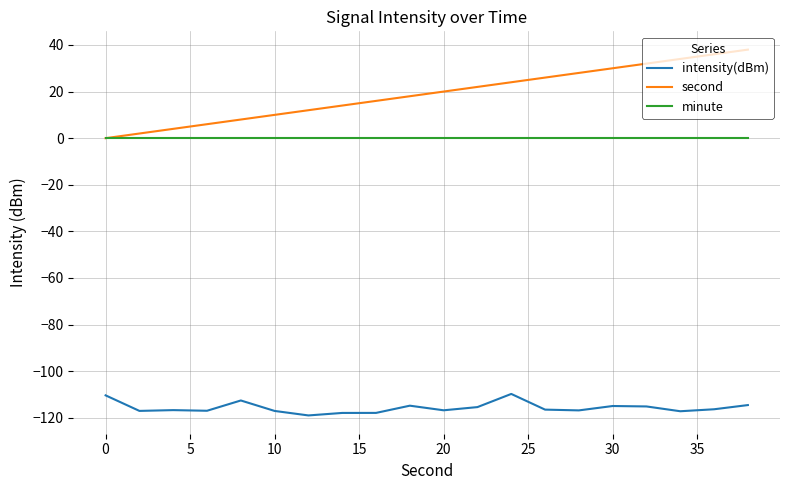

True or false: intensity(dBm) and second intersect in this chart.

False